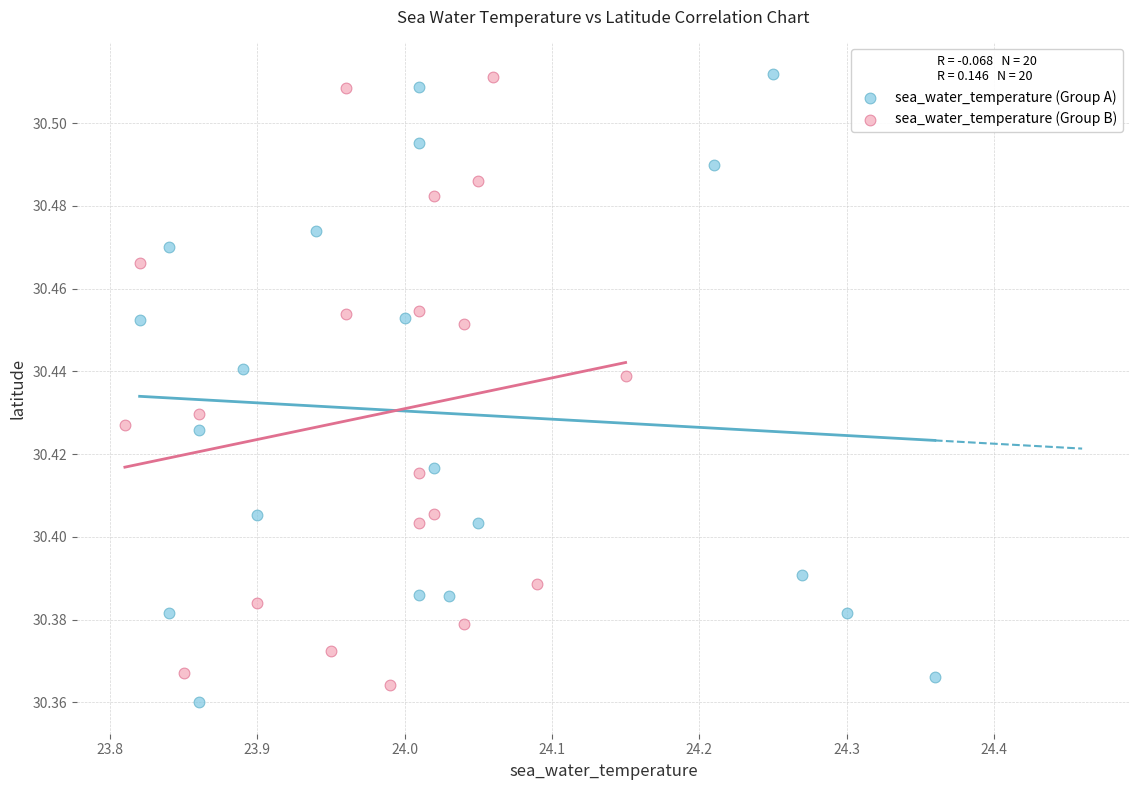

Which series reaches the minimum Y coordinate?

sea_water_temperature (Group A)